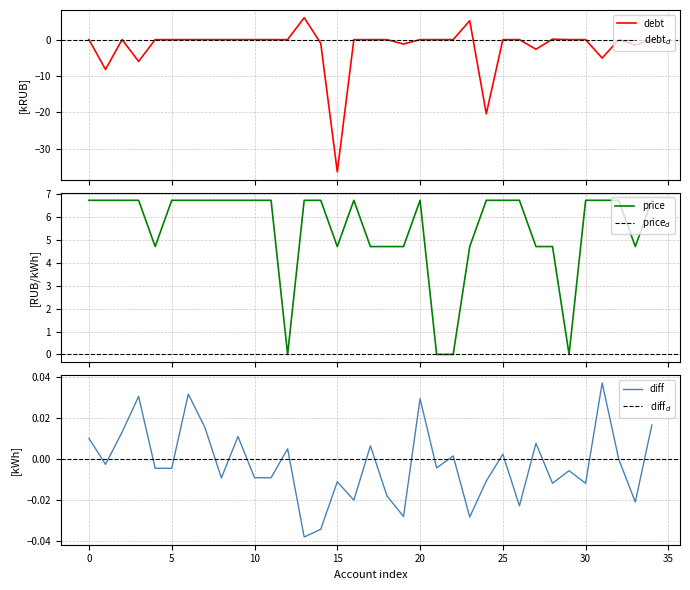

The value of debt at 34 is 21.5. True or false?

False